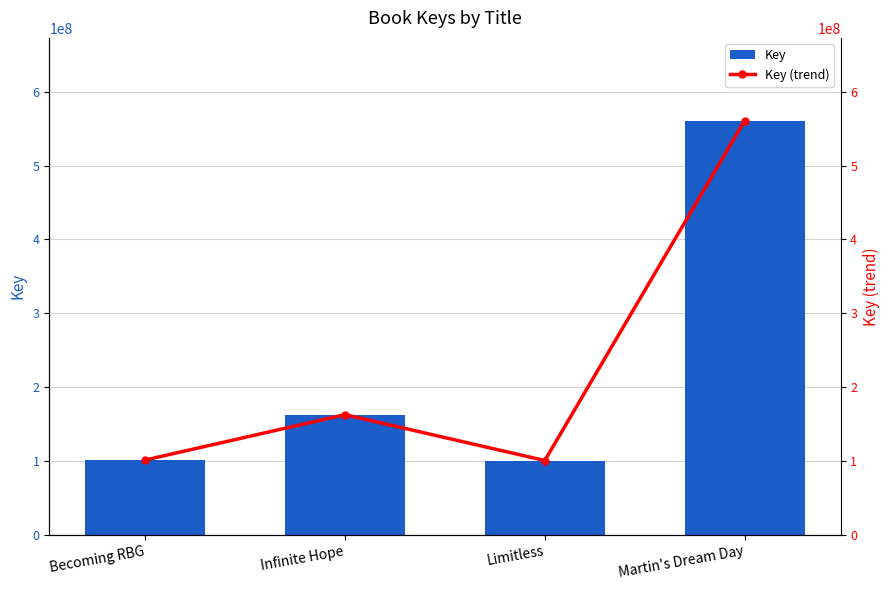

Reading right to left, transcribe all the data shown in this chart.

Key: 560919796	100284131	162433911	100952866
Key (trend): 560919796	100284131	162433911	100952866